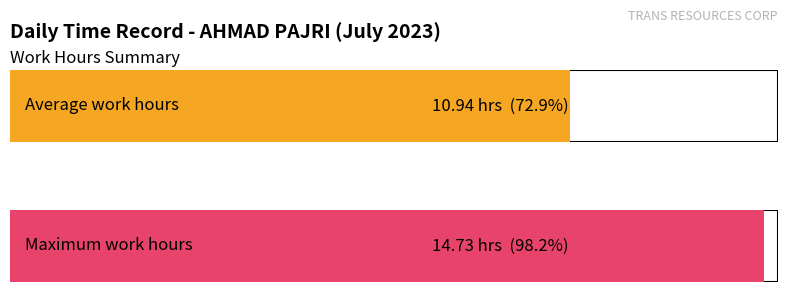

What is the average value?

10.9